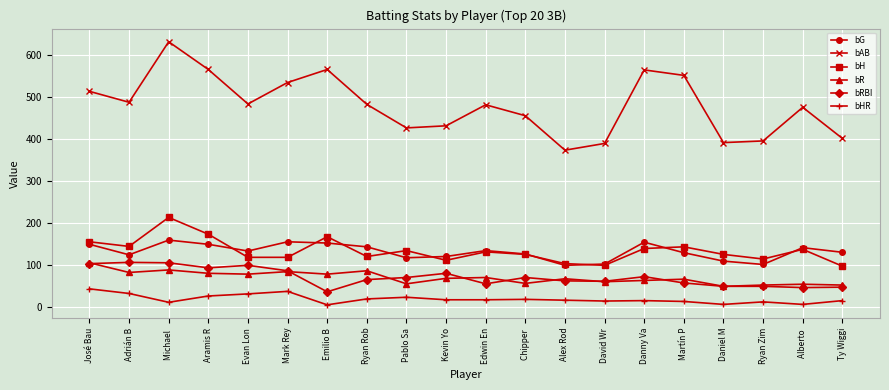

True or false: bHR and bR cross at least once.

False